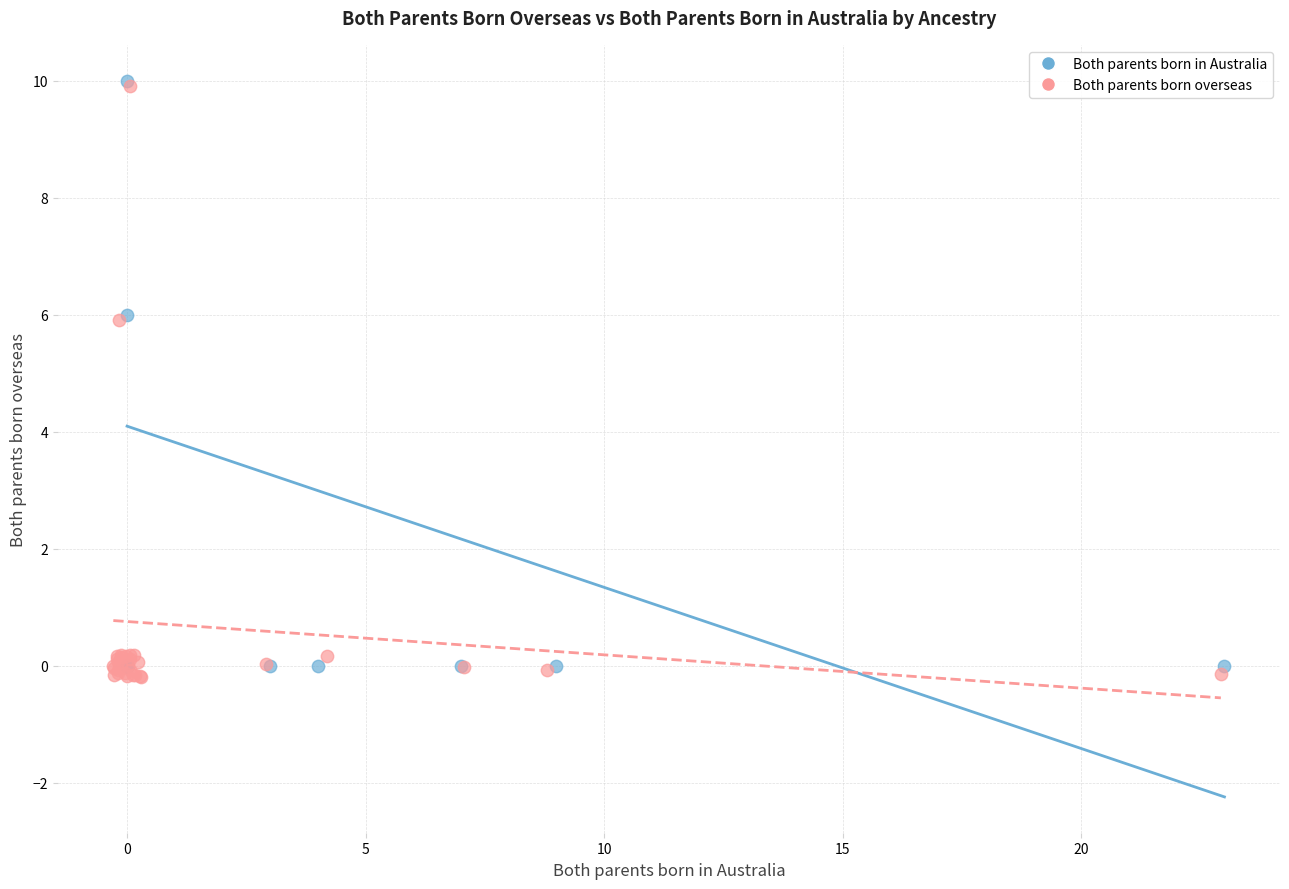

What are all the series names shown in the legend?

Both parents born in Australia, Both parents born overseas